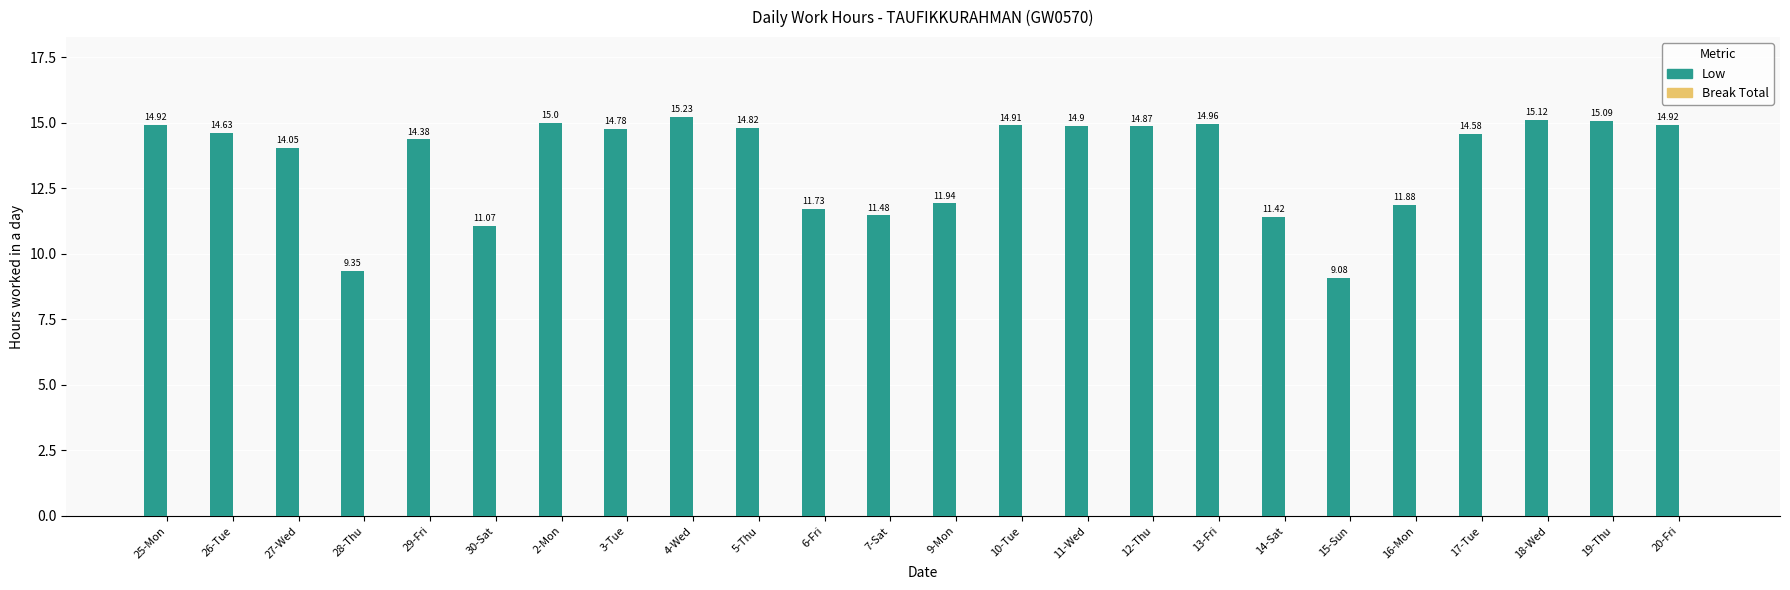

What is the difference between the second highest and minimum values?

6.0